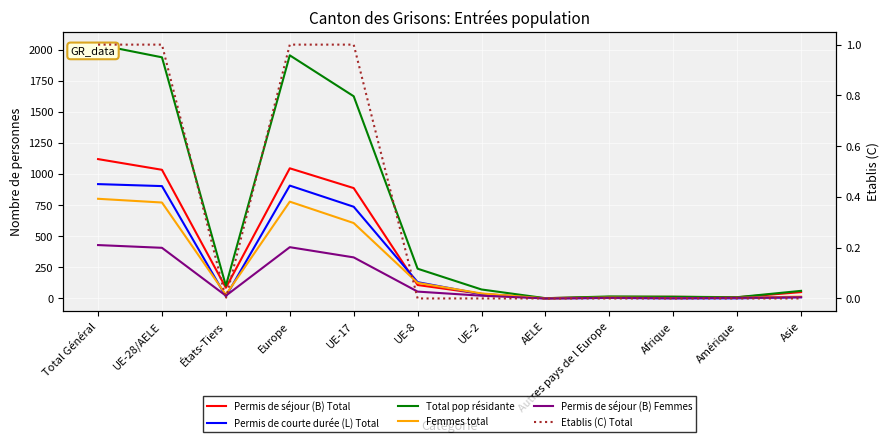

At which category does Permis de courte durée (L) Total reach its first local peak?

Europe